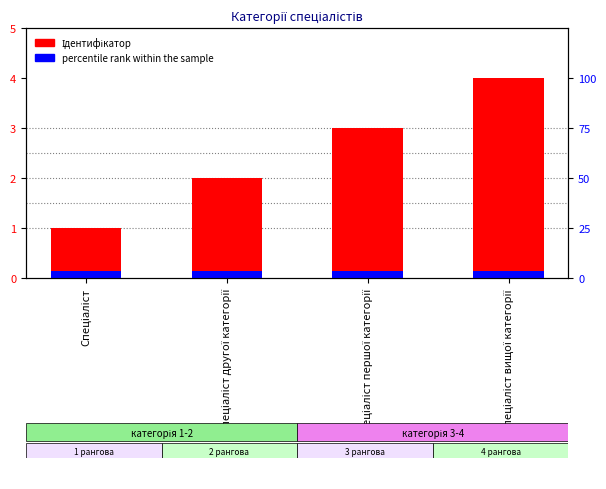

At Спеціаліст вищої категорії, list the series in order from smallest to largest.

percentile rank within the sample, Ідентифікатор